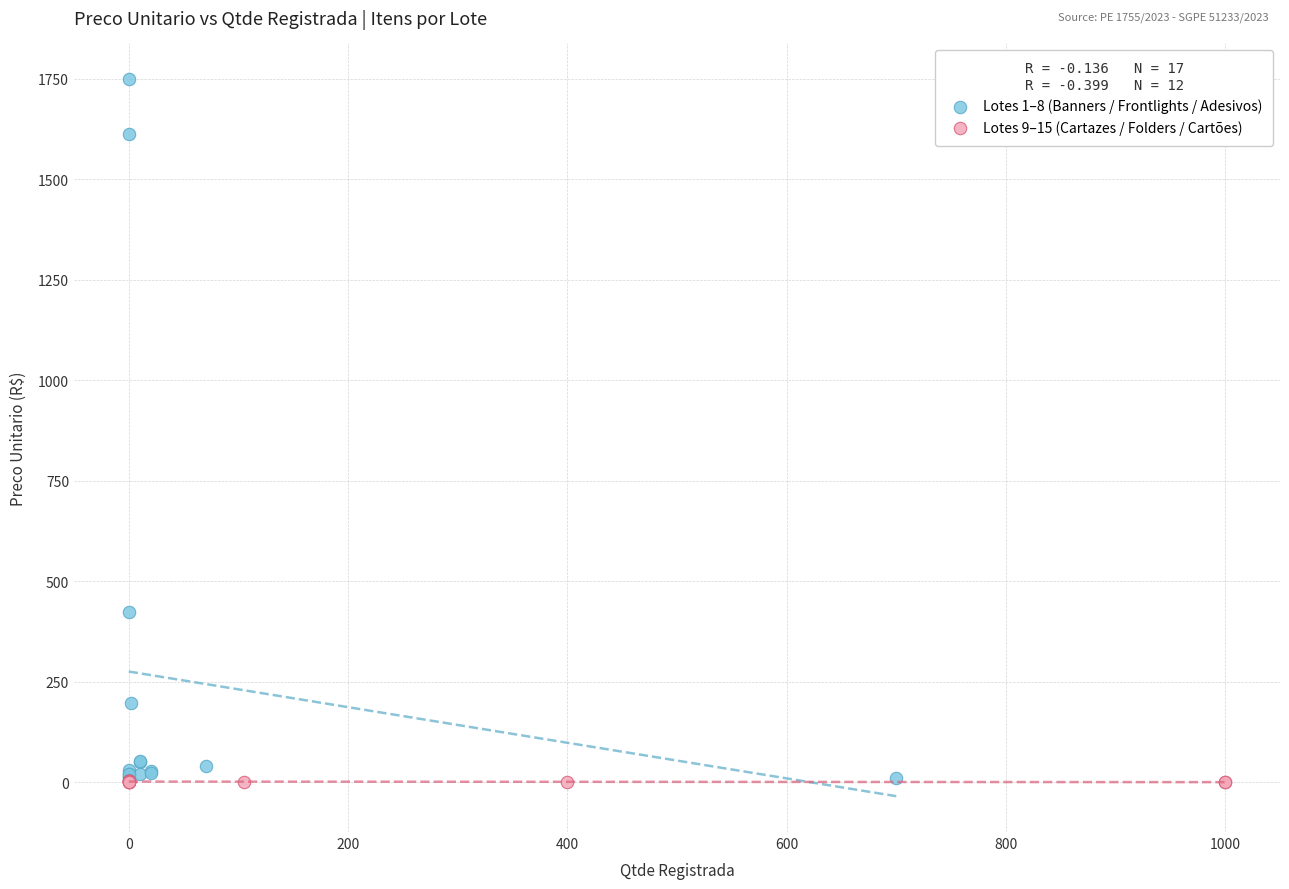

Which series reaches the maximum Y coordinate?

Lotes 1–8 (Banners / Frontlights / Adesivos)